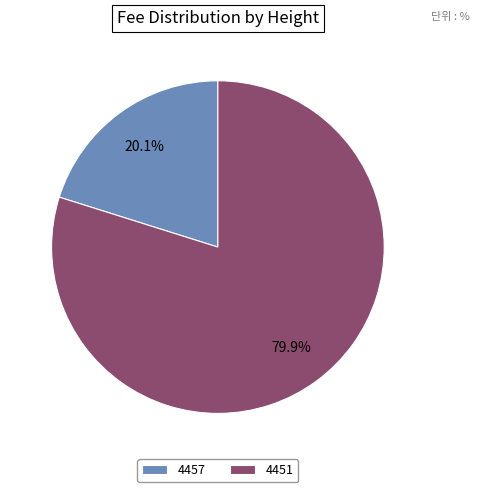

The 4457 slice represents 26% of the pie. True or false?

False